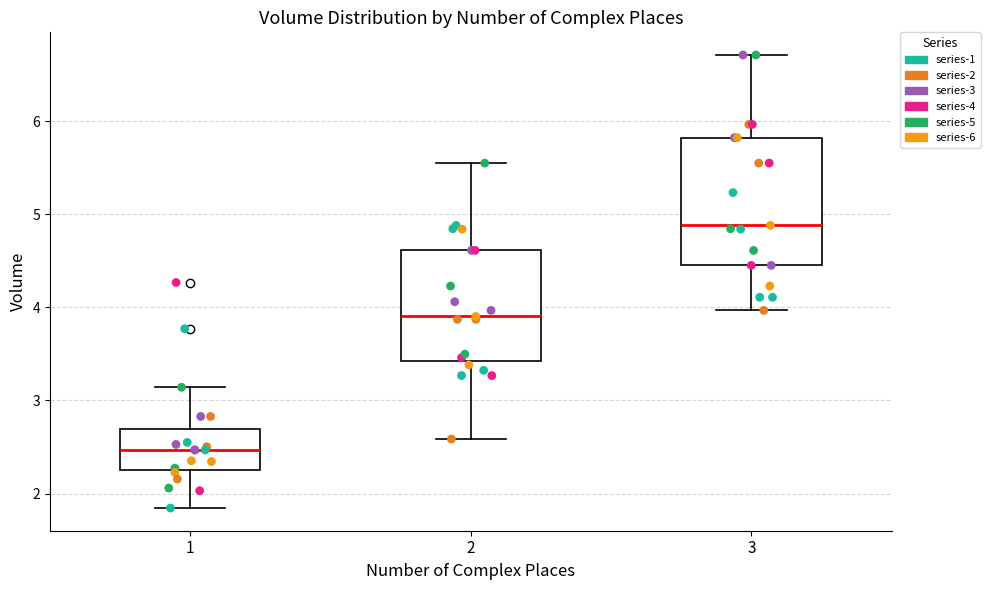

Reading left to right, transcribe this box plot: for each box, give where its median line is, the range the box spans, and where its two whiskers end, as read against the y-axis. The values are not printed on the chart, so give them approximately, as read against the axis.

1: median 2.5, box 2.2 to 2.7, whiskers 1.8 to 3.1
2: median 3.9, box 3.4 to 4.6, whiskers 2.6 to 5.6
3: median 4.9, box 4.5 to 5.8, whiskers 4.0 to 6.7